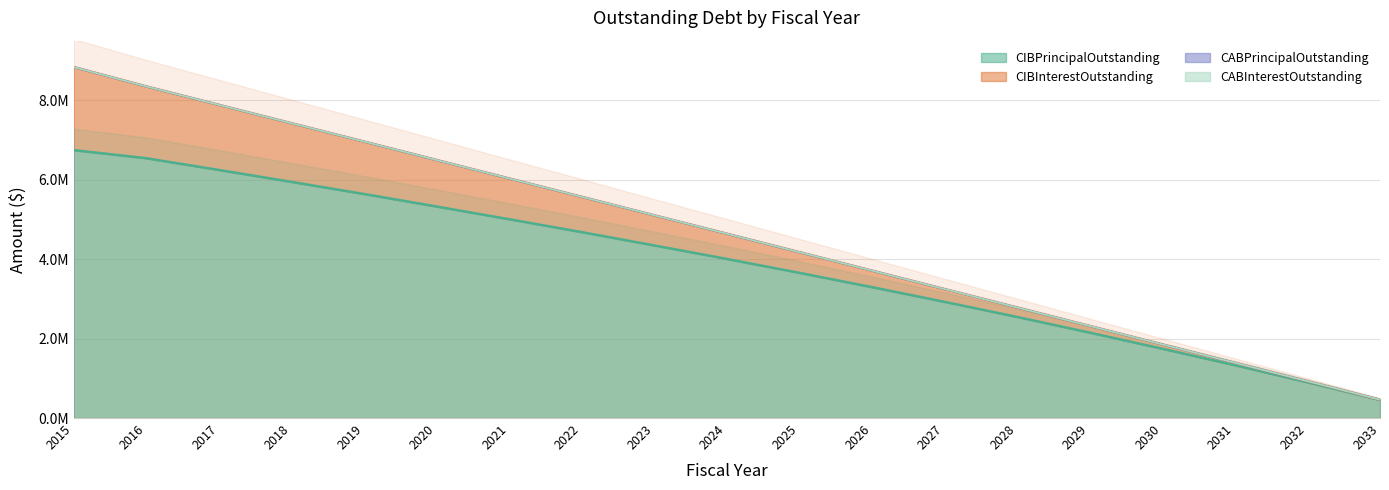

Which series has the widest spread of values?

CIBPrincipalOutstanding